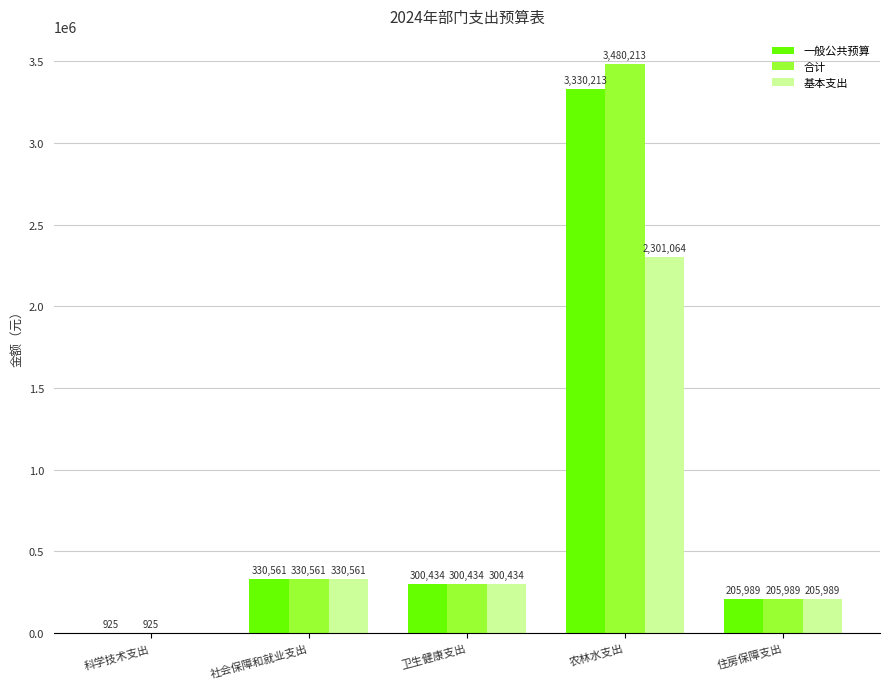

At which label does 合计 first exceed 300433?

社会保障和就业支出